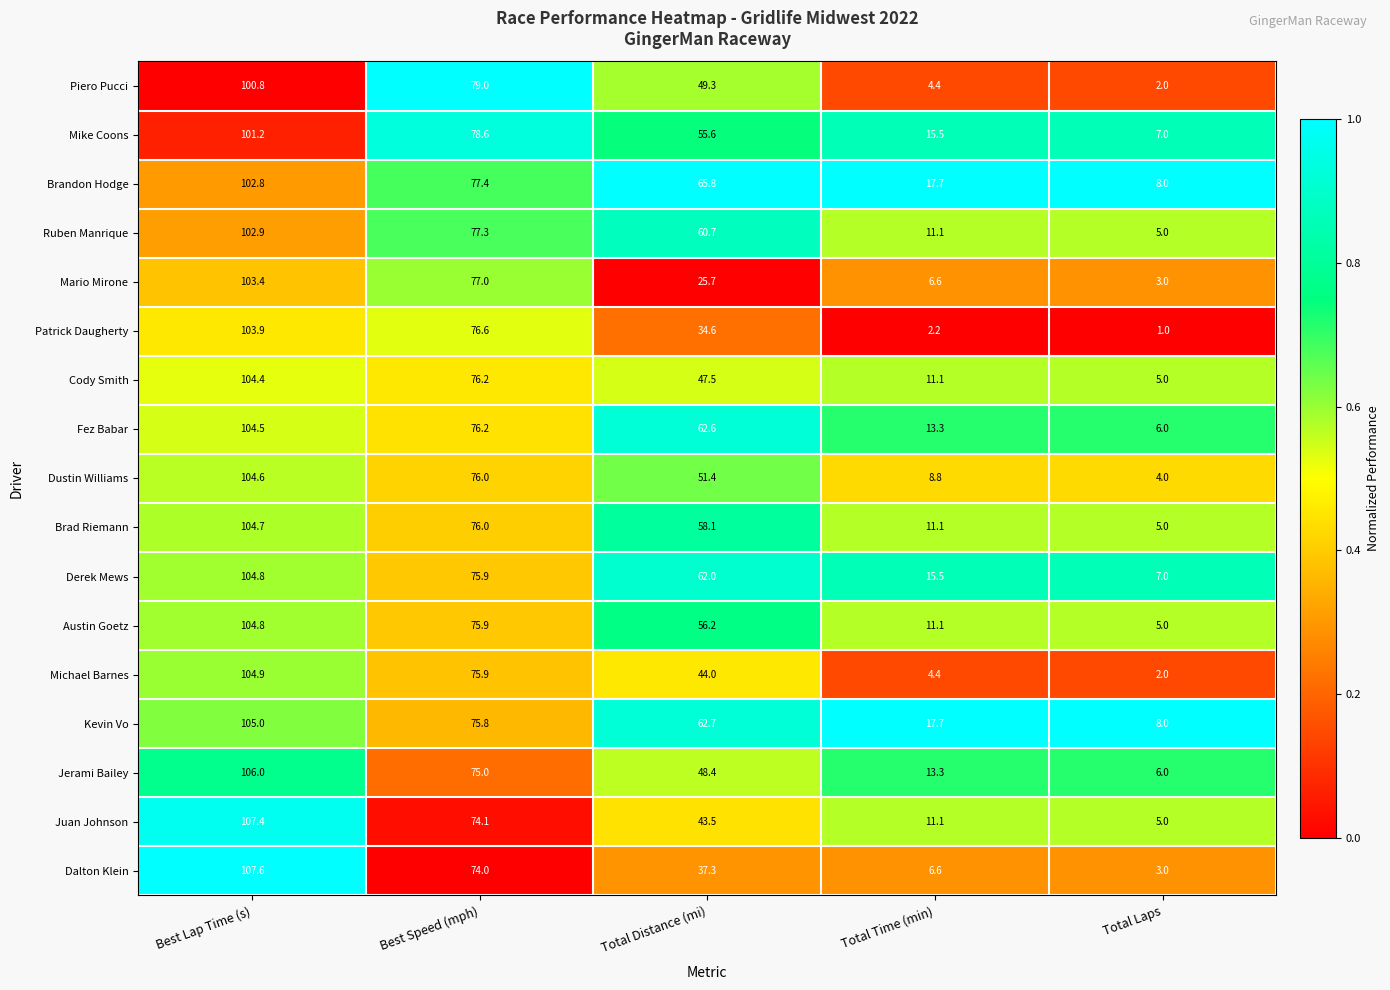

Read the Michael Barnes value at Best Lap Time (s).

104.9